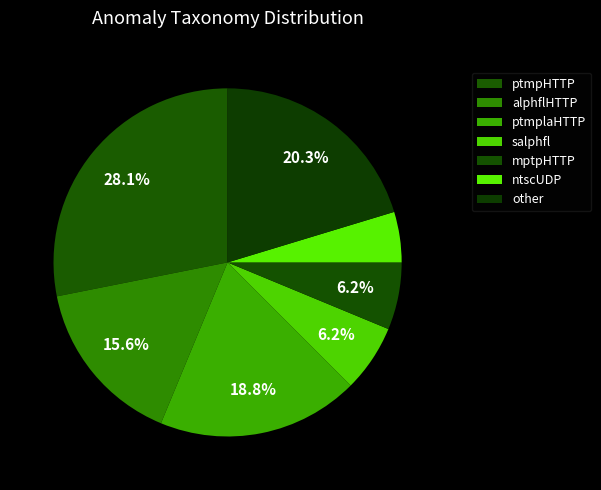

Count the number of slices in the pie.

7